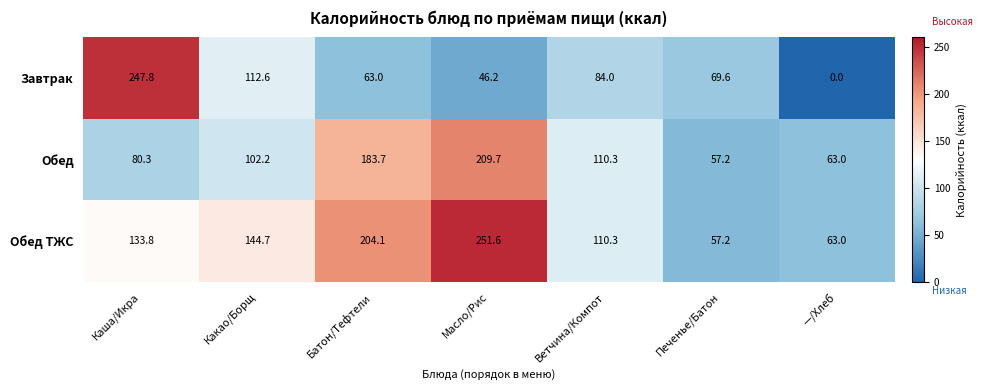

Reading right to left, transcribe all the data shown in this chart.

Завтрак: 0.0	69.6	84.0	46.2	63.0	112.6	247.8
Обед: 63.0	57.2	110.3	209.7	183.7	102.2	80.3
Обед ТЖС: 63.0	57.2	110.3	251.6	204.1	144.7	133.8